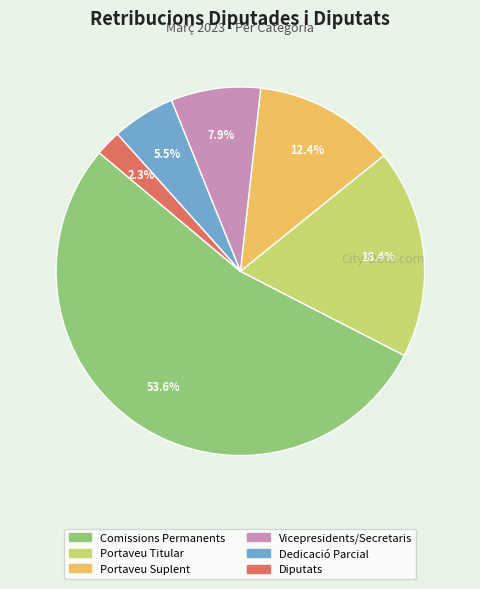

How many segments does this pie chart have?

6